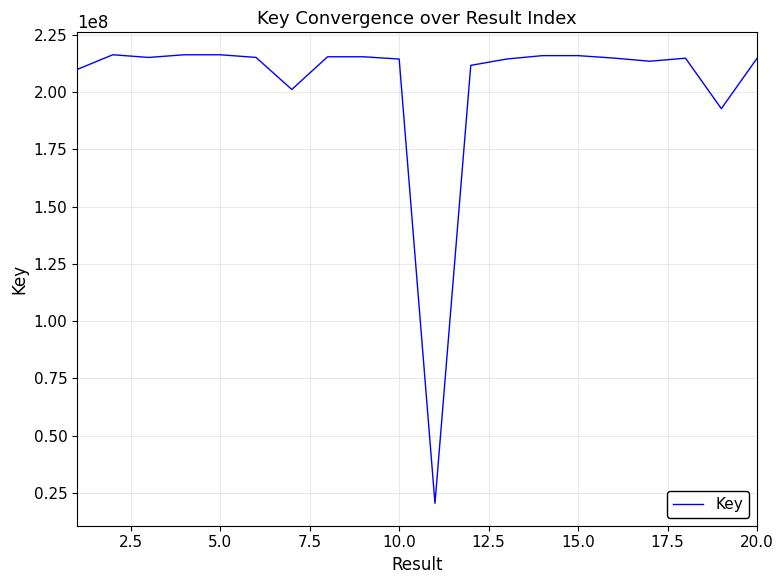

What is the maximum value shown in the chart?

216354439